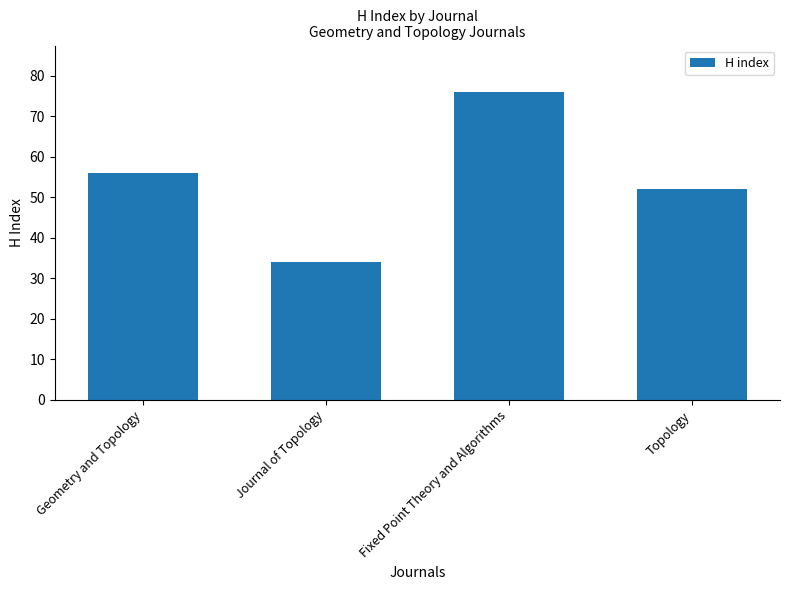

Where is the data nearest to the value 55?

Geometry and Topology